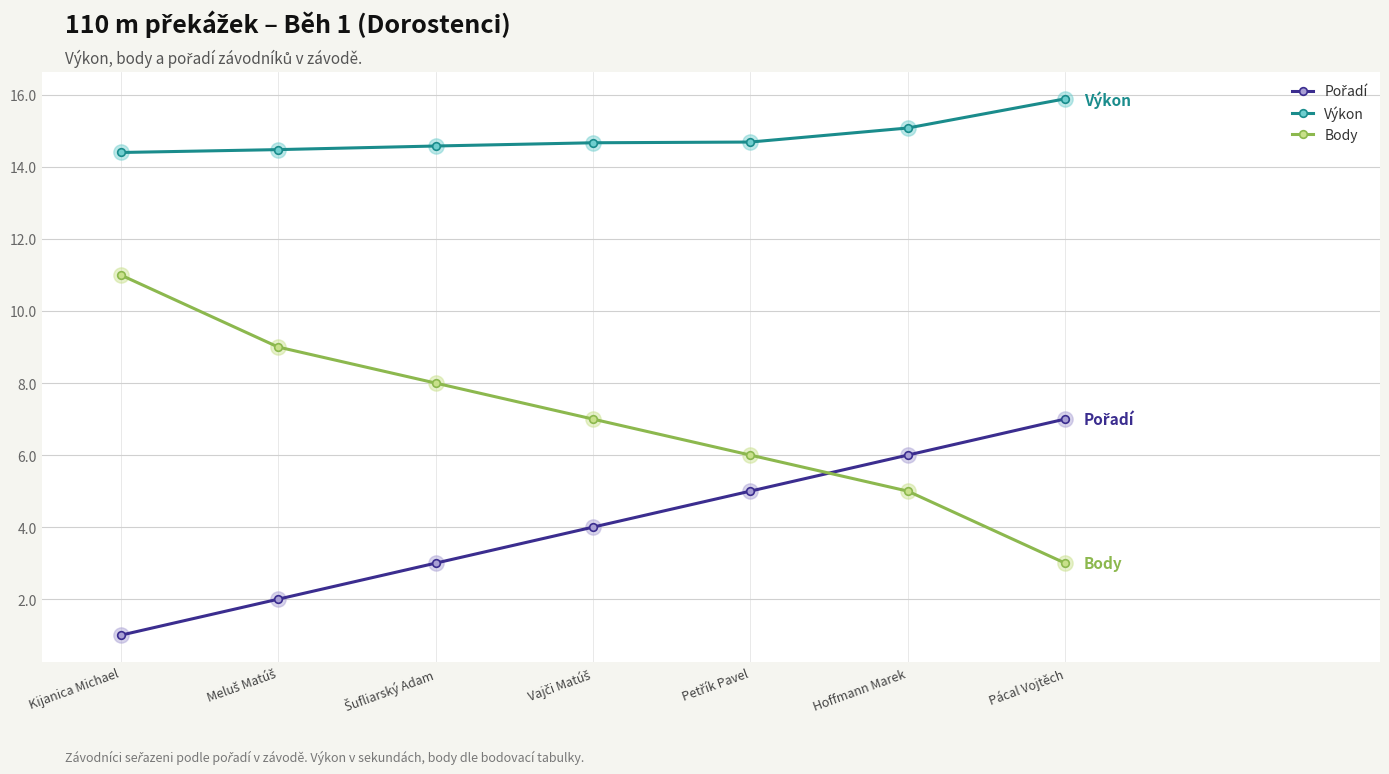

Which series has the widest spread of values?

Body